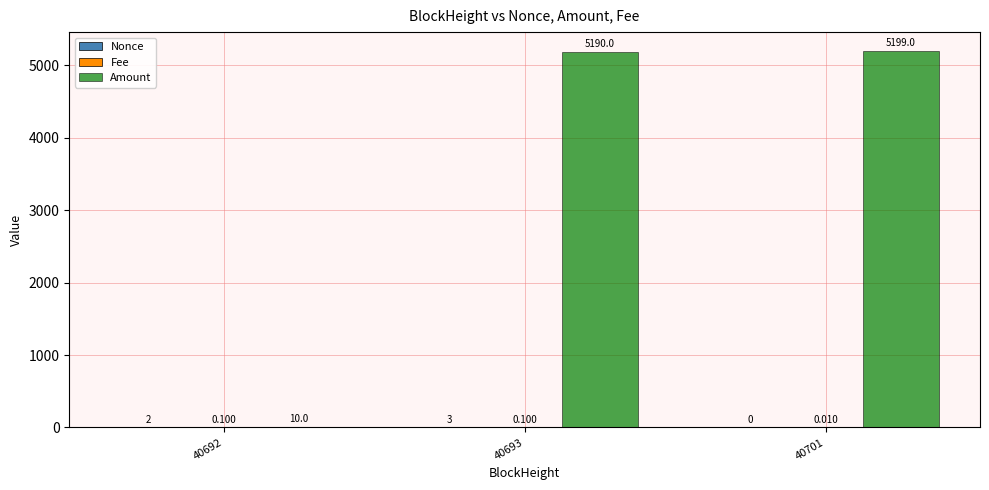

Which series has the largest range (max minus min)?

Amount